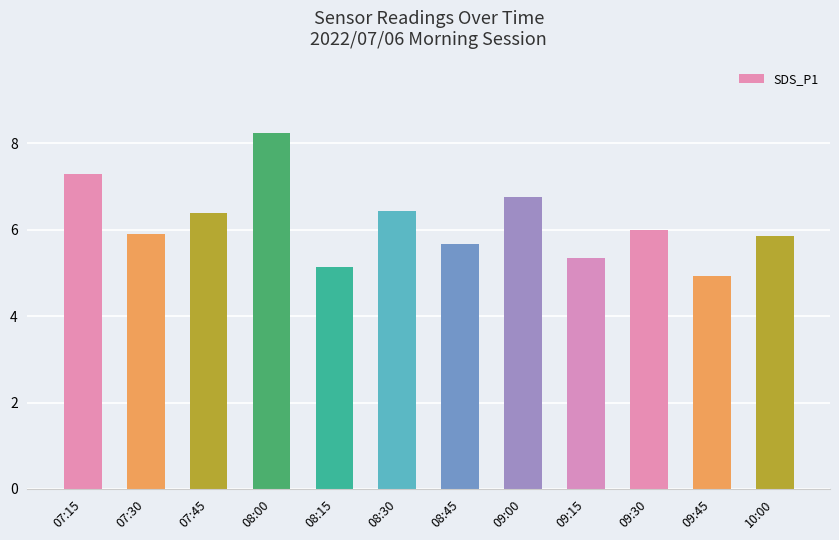

True or false: the data shows 5.7 at 08:45.

True